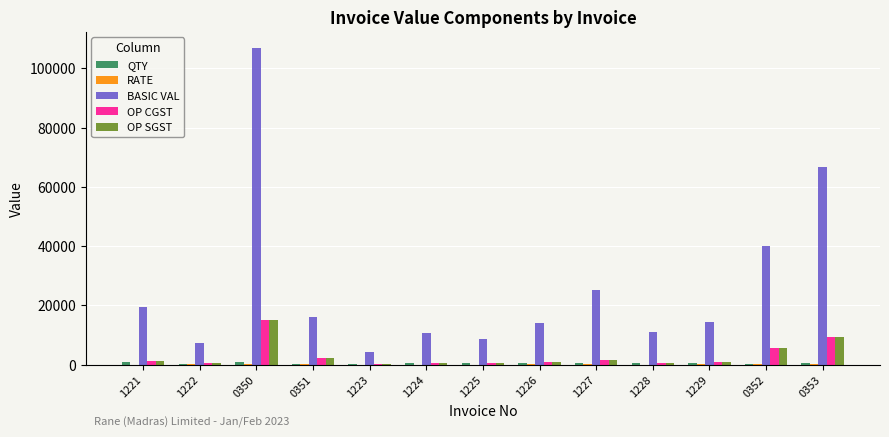

Which series has the largest total across all categories?

BASIC VAL